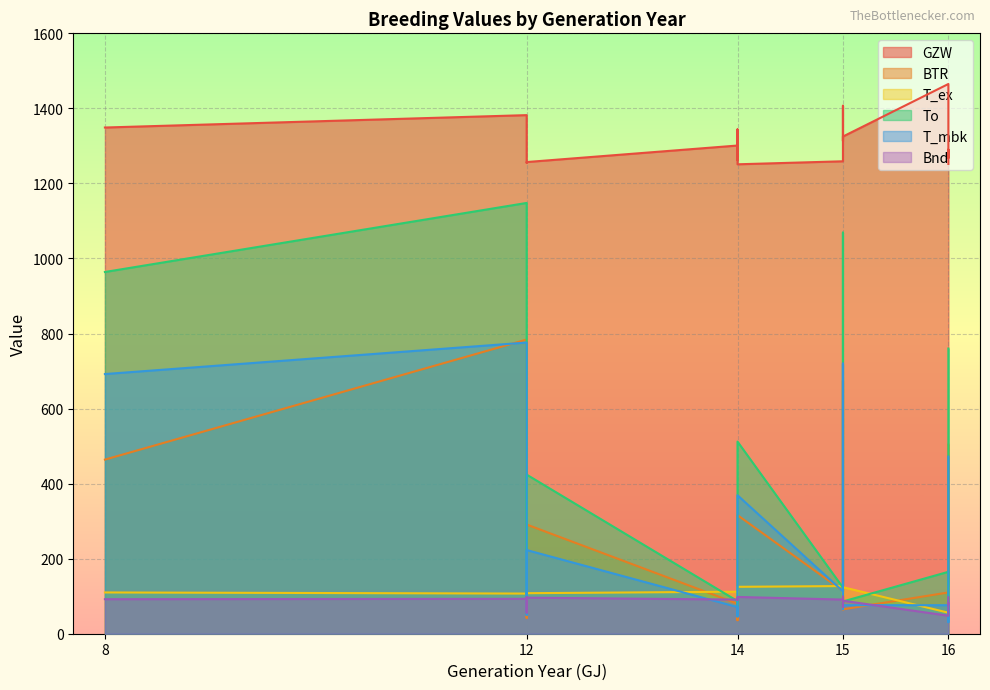

What is the label of the 10th point from the right?

16